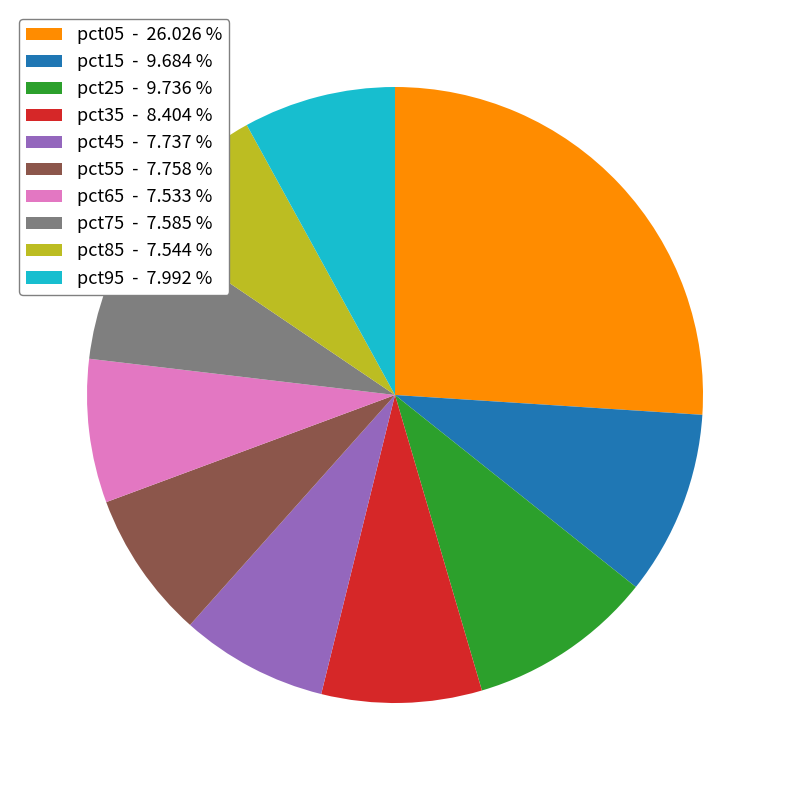

Is the sum of pct95 - 7.992 % and pct05 - 26.026 % greater than half?

No